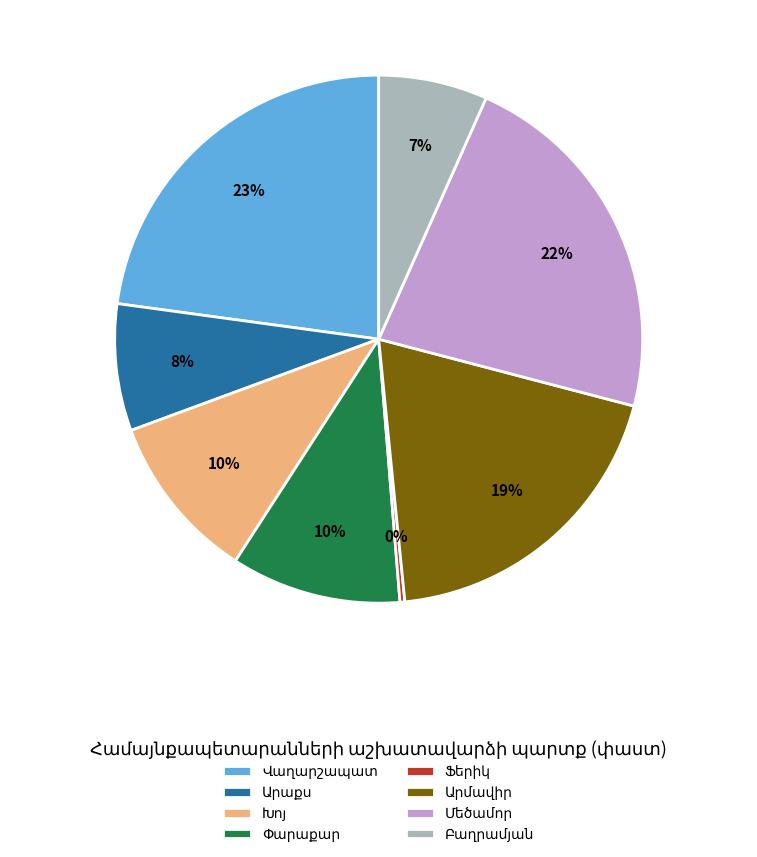

To the nearest percent, what is the difference between the largest and smallest slice percentages?

23%